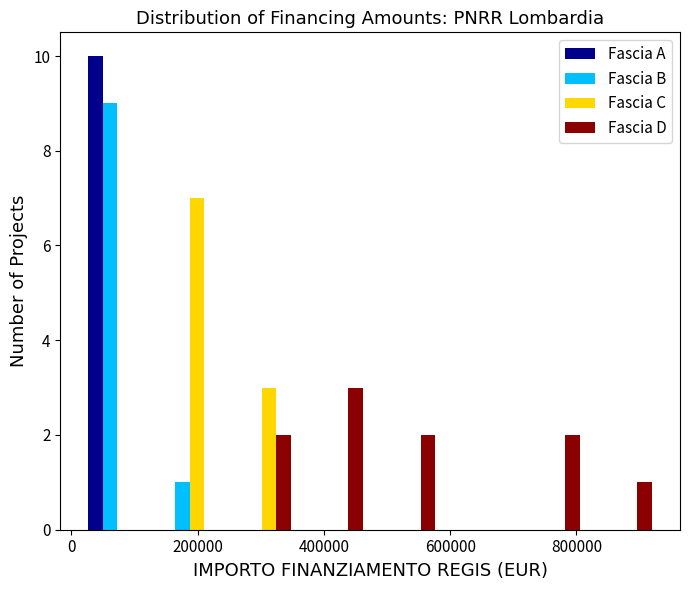

In the Fascia B series, which range on the x-axis has the tallest bar?

20000 to 120000